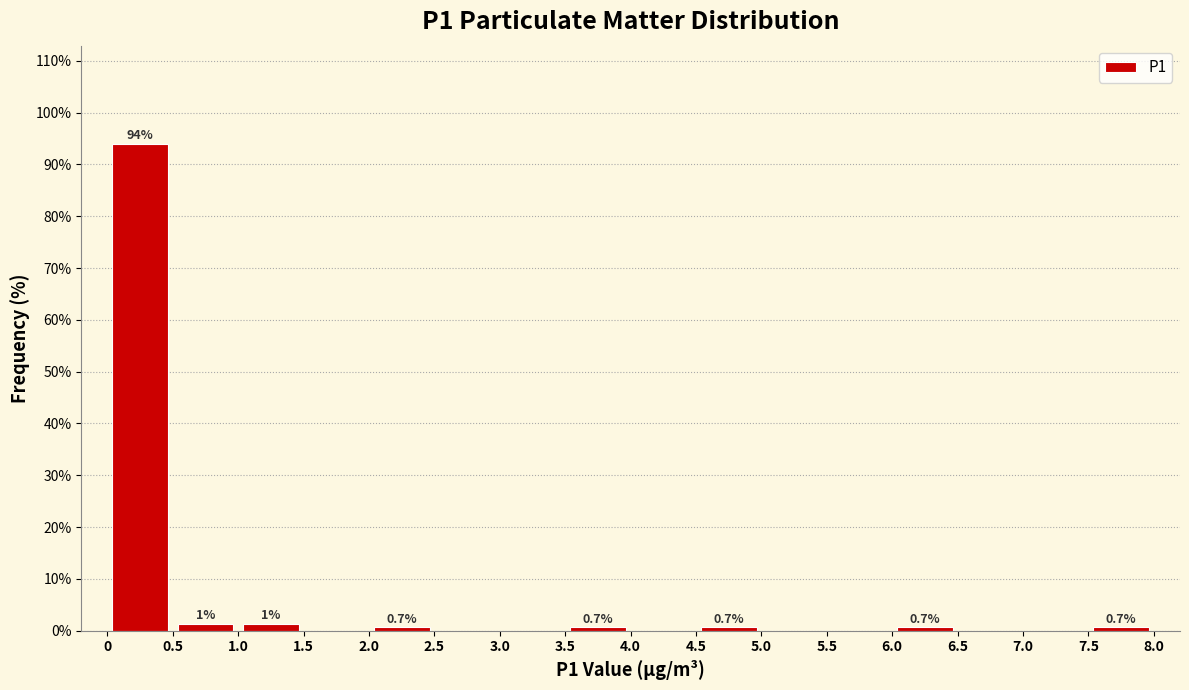

Which range on the x-axis has the tallest bar?

0 to 0.5